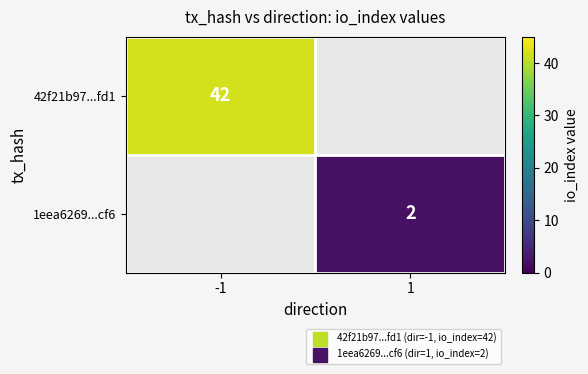

Rank the series by their maximum value, from highest to lowest.

42f21b97...fd1, 1eea6269...cf6